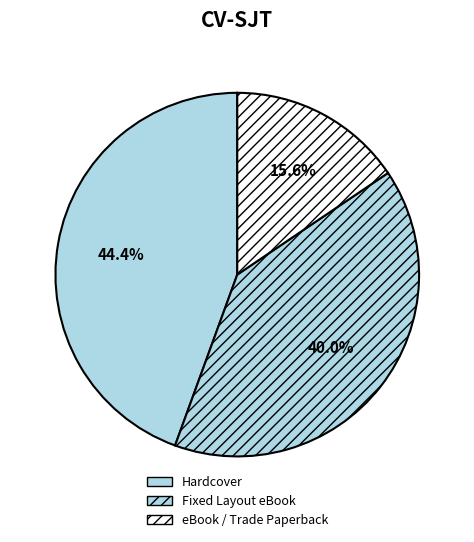

Which slice is the smallest?

eBook / Trade Paperback